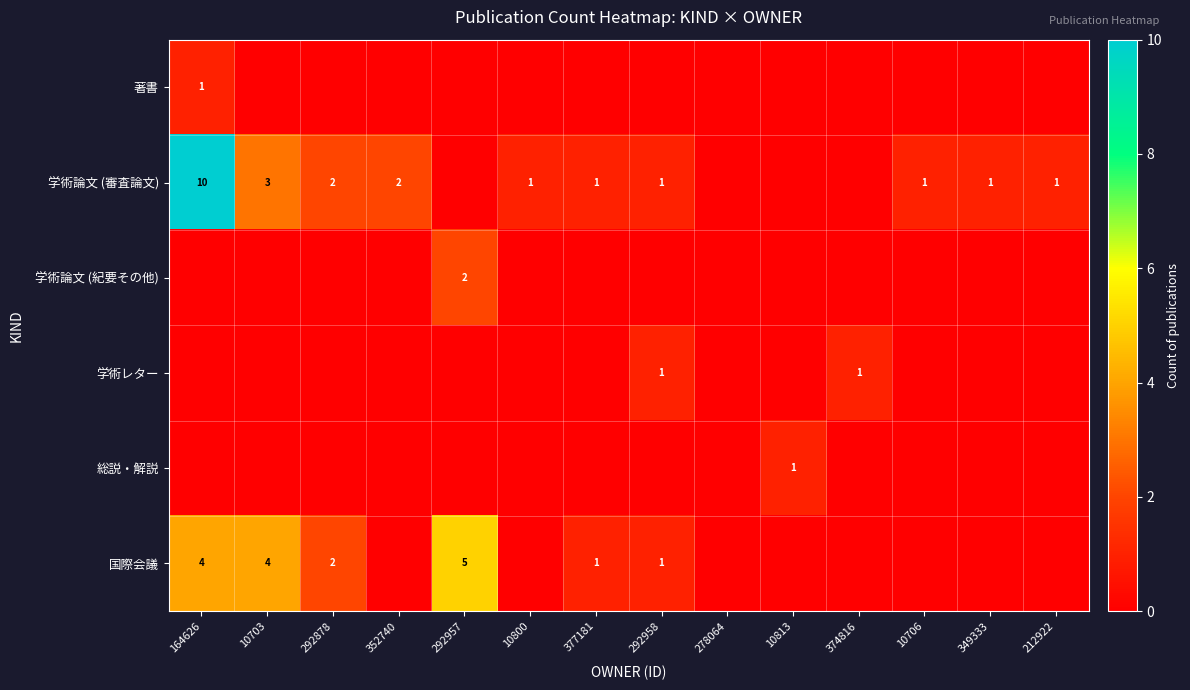

What is the maximum value for 学術論文 (審査論文)?

10